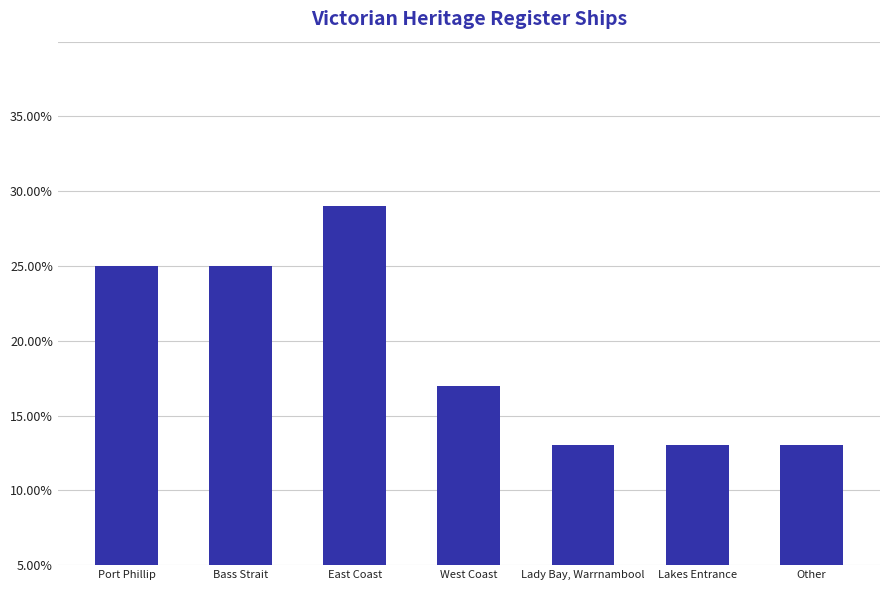

Does the chart contain any negative values?

No